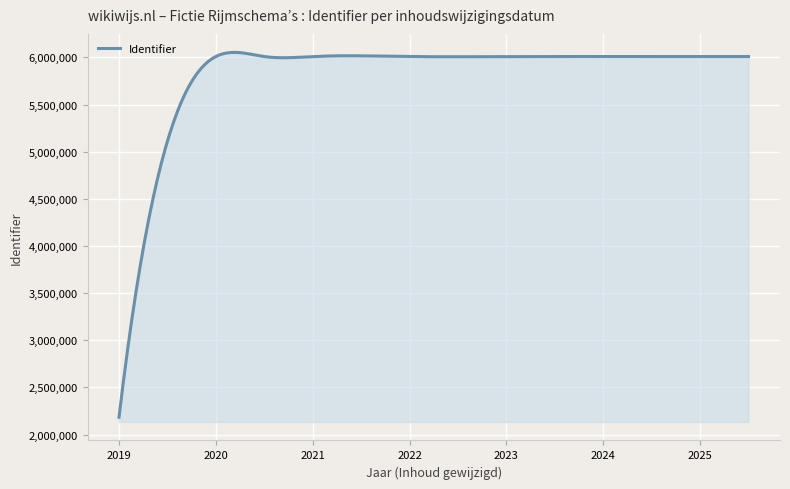

What is the greatest value displayed?

6052889.4